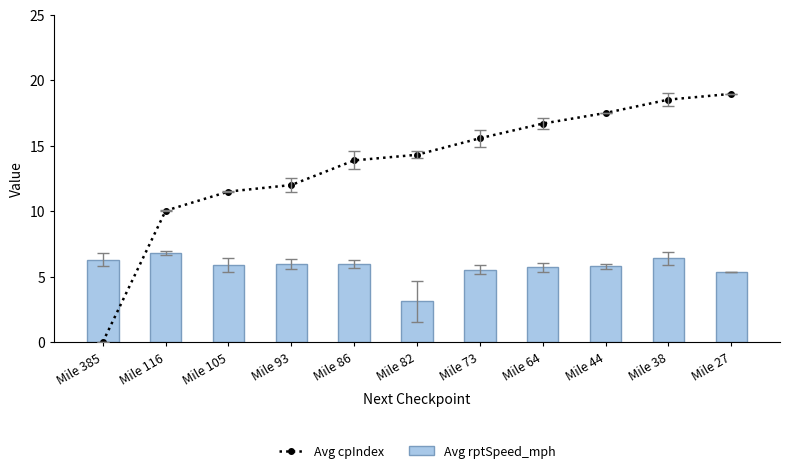

What is the difference between the Avg rptSpeed_mph values at Mile 73 and Mile 116?

1.3